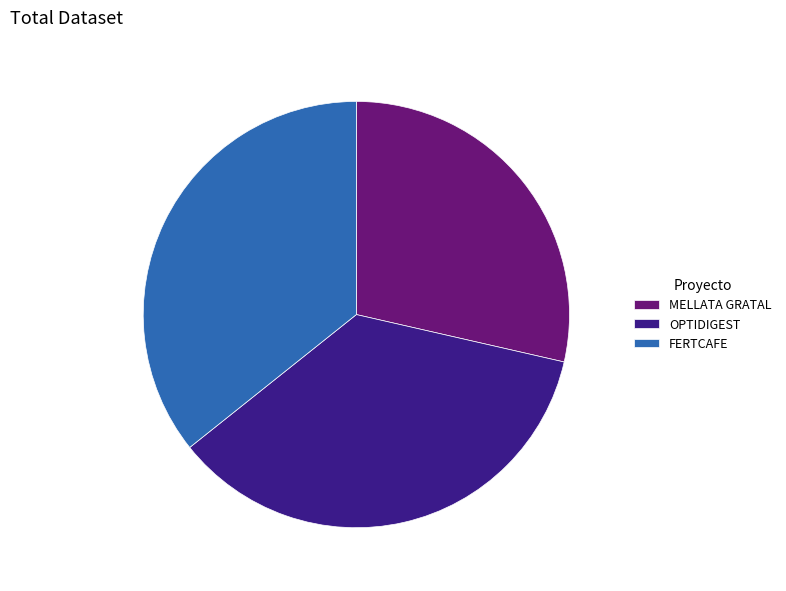

Is there a majority slice in this chart?

No